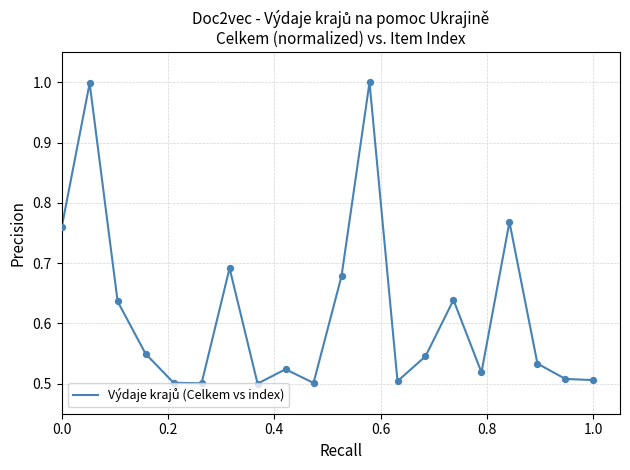

What is the maximum value shown in the chart?

1.0